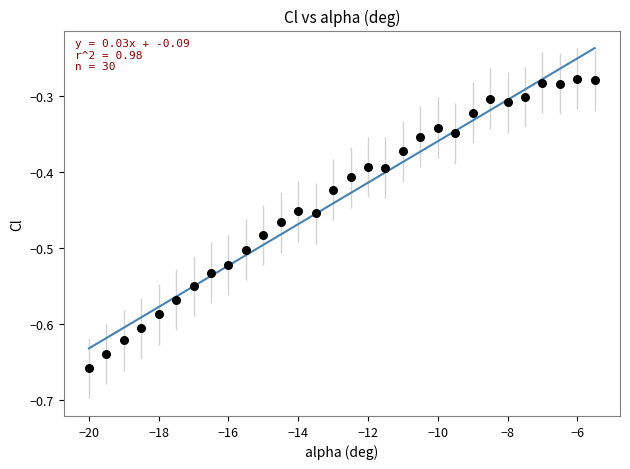

What is the range of X values (max minus min)?

14.5